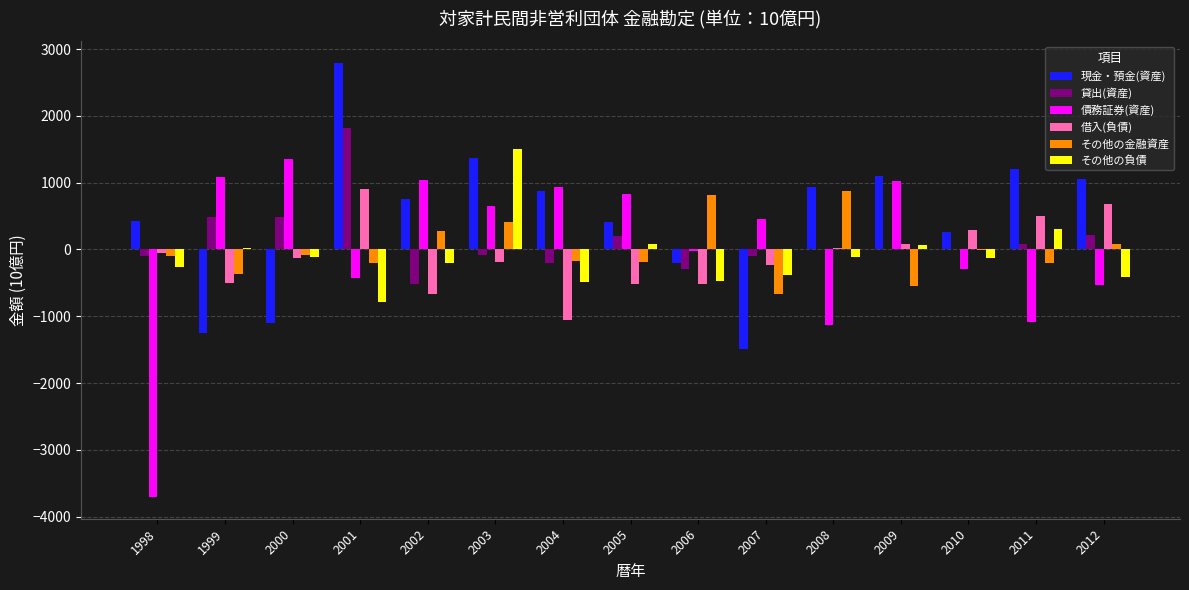

How many series are shown in this chart?

6